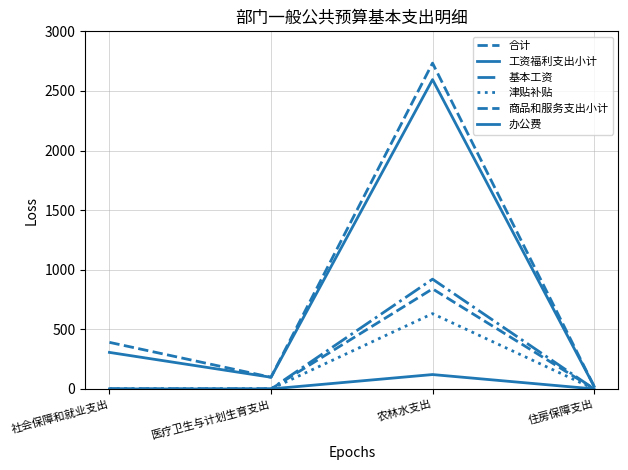

True or false: 基本工资 and 商品和服务支出小计 cross at least once.

False